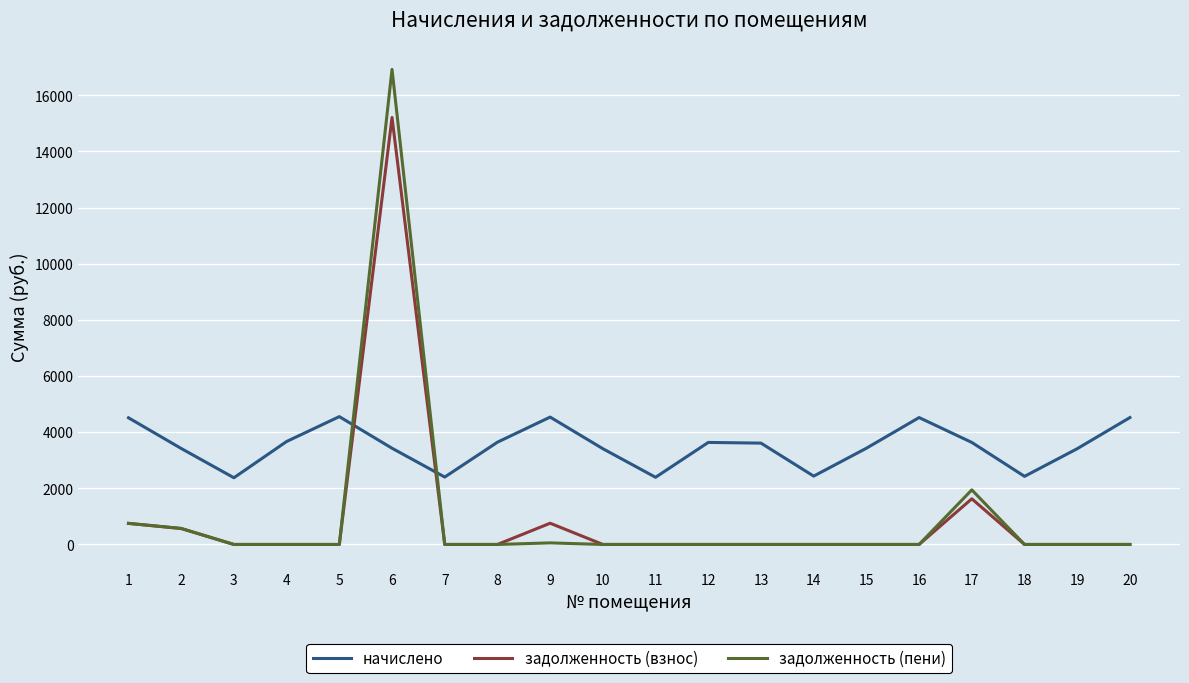

Rank the series by their maximum value, from highest to lowest.

задолженность (пени), задолженность (взнос), начислено